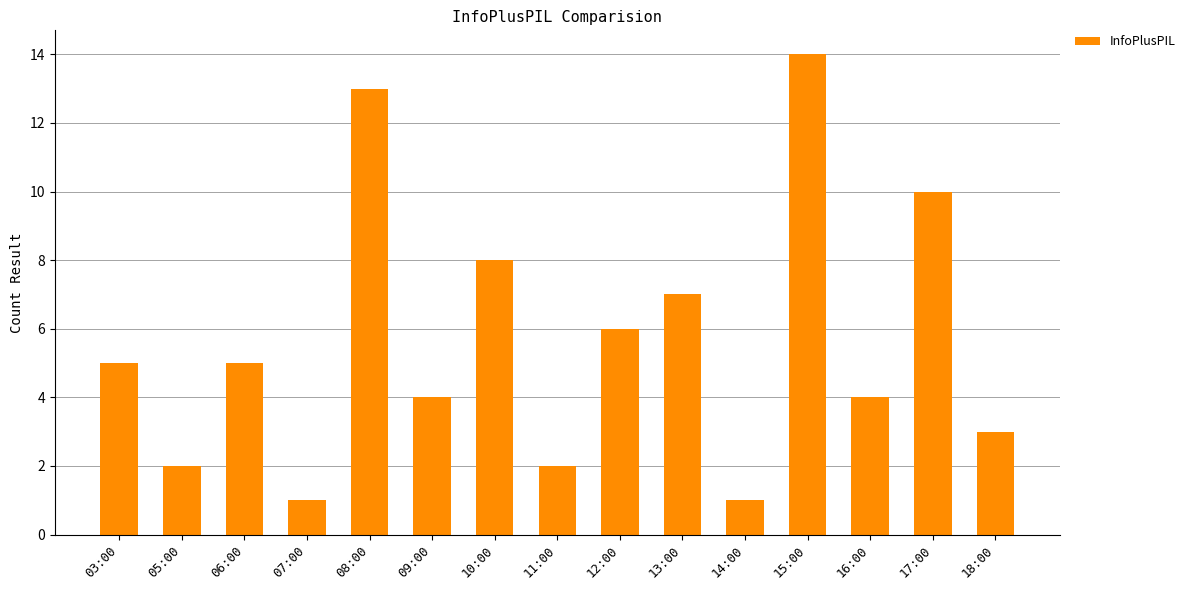

How many bars are there in total?

15